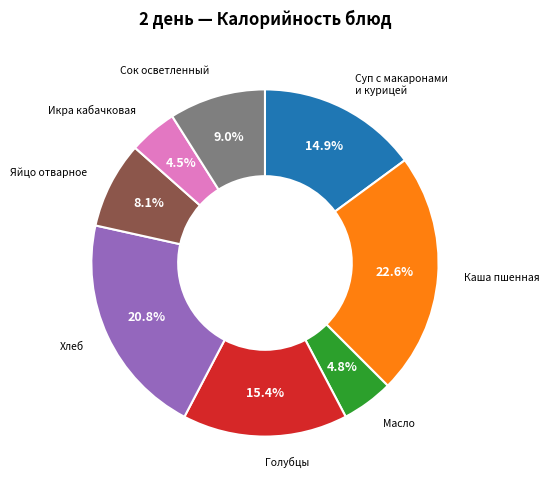

Is it true that Икра кабачковая is 12% of the pie?

False